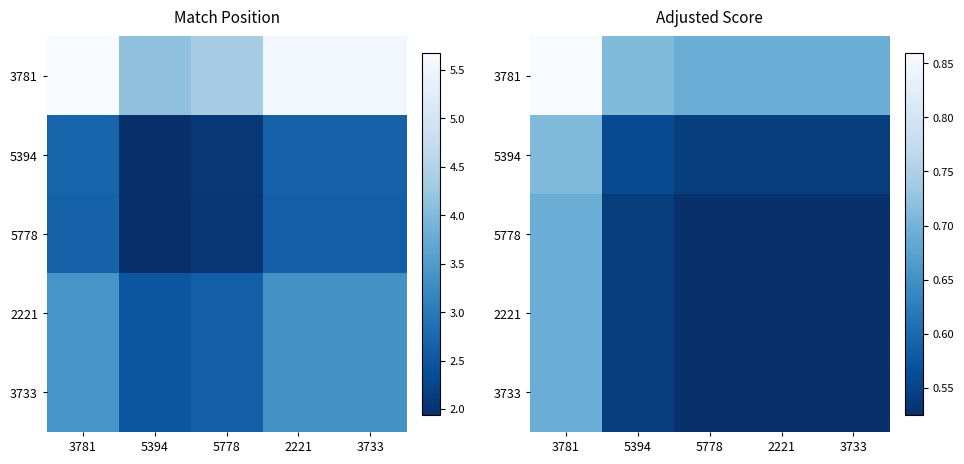

True or false: 3781 has a value of 0.7 at 5394.

True